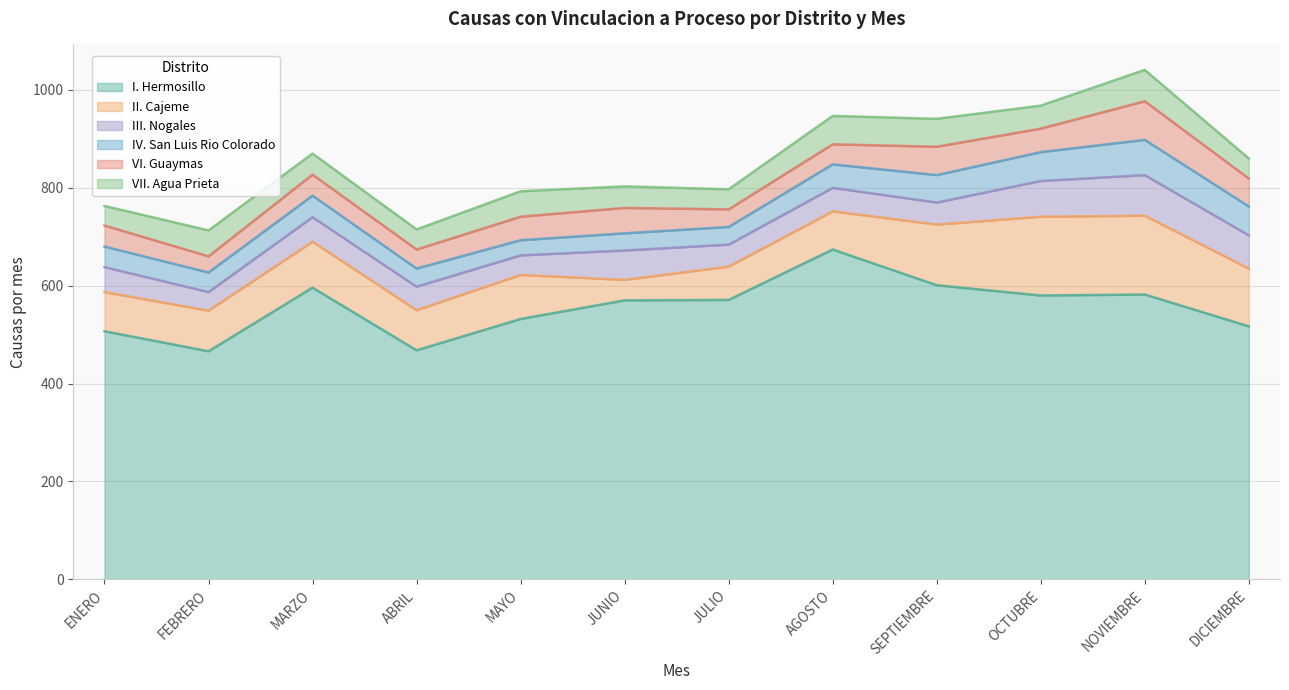

What are all the series names shown in the legend?

I. Hermosillo, II. Cajeme, III. Nogales, IV. San Luis Rio Colorado, VI. Guaymas, VII. Agua Prieta